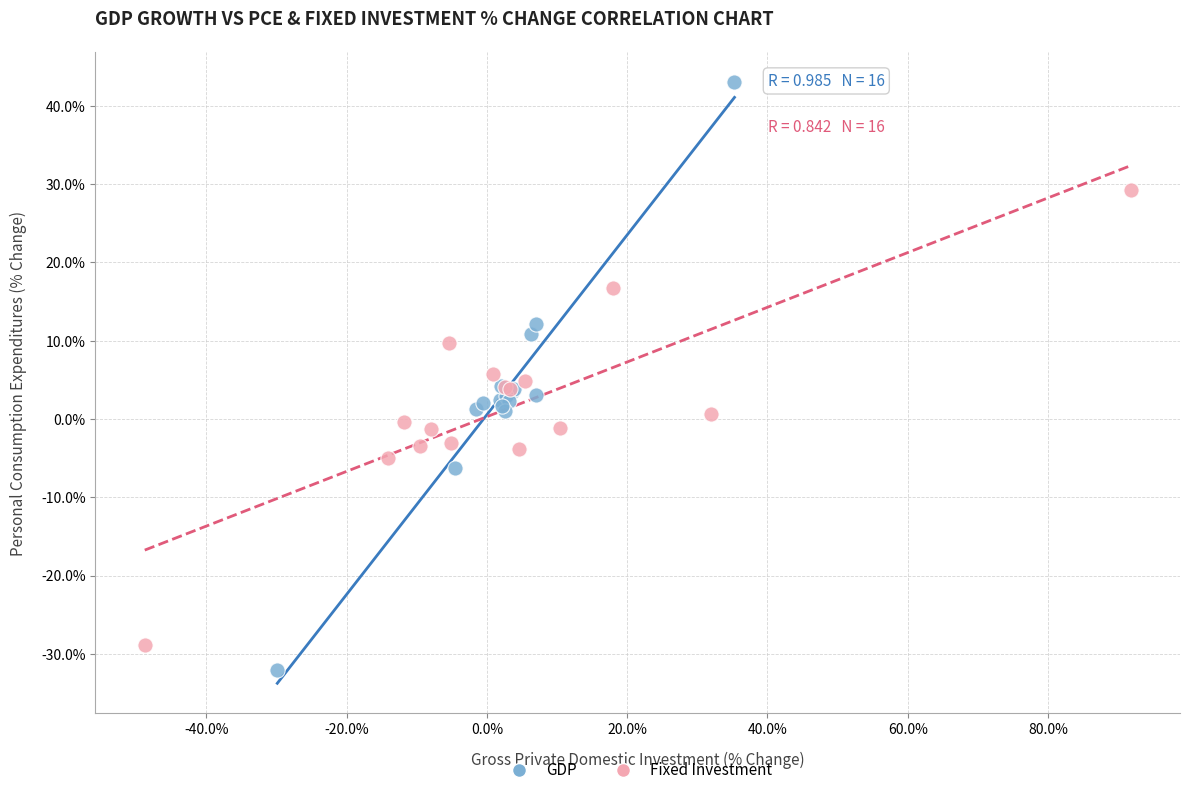

Which series has the widest spread of Y values?

GDP